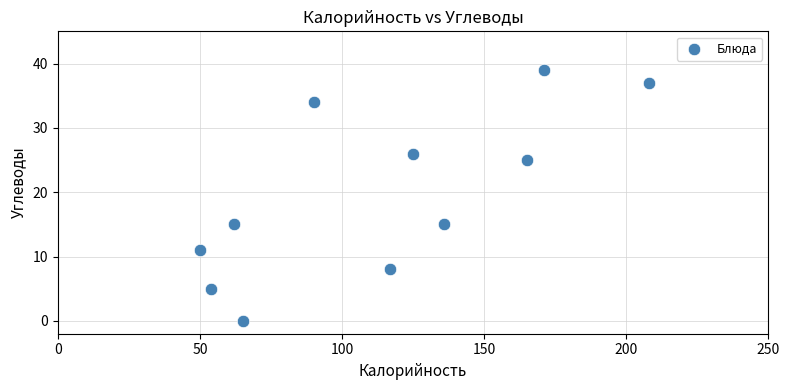

What is the range of Y values (max minus min)?

39